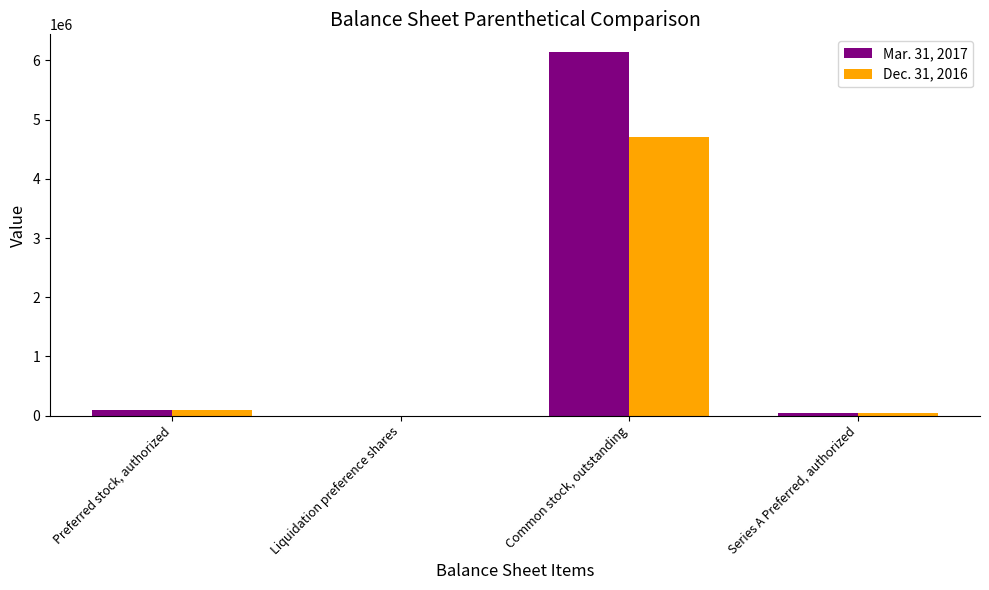

Count the number of categories in the chart.

4